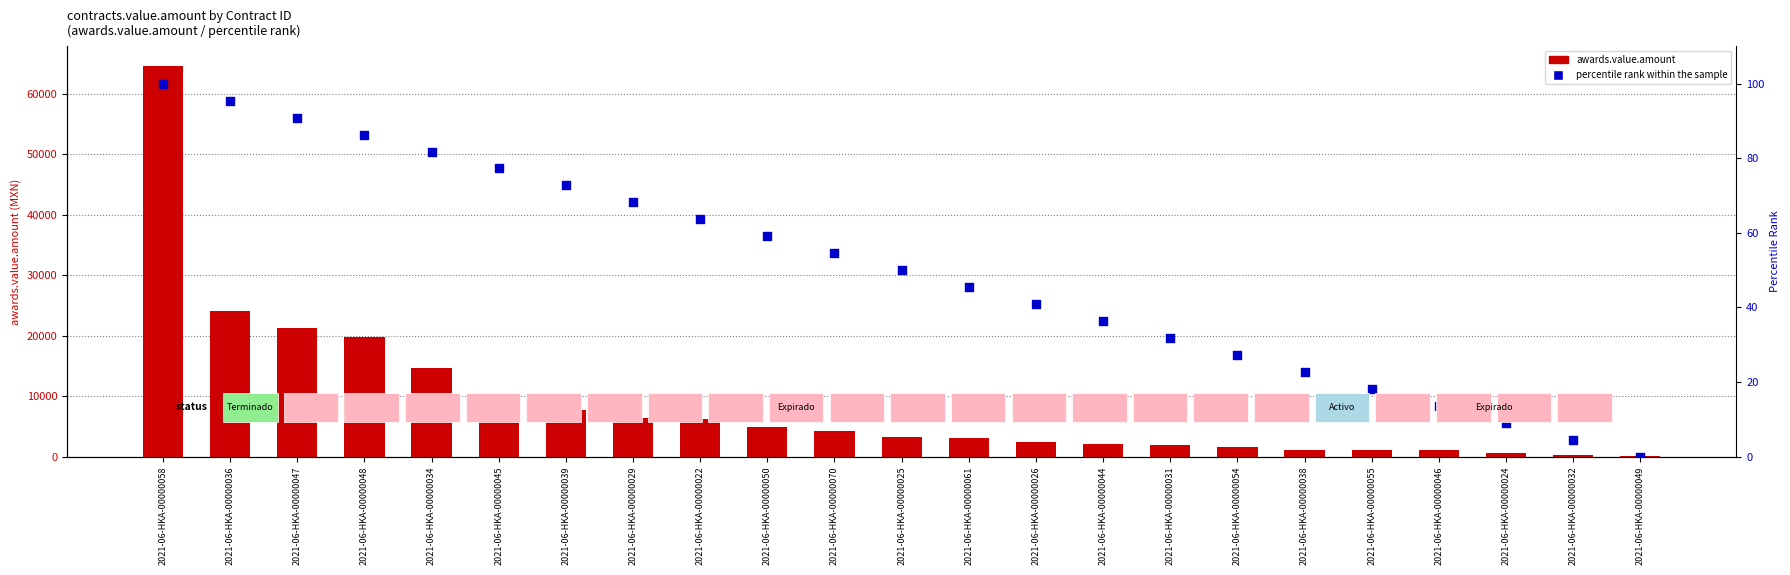

What is the total value across all series at 2021-06-HKA-00000049?

127.7